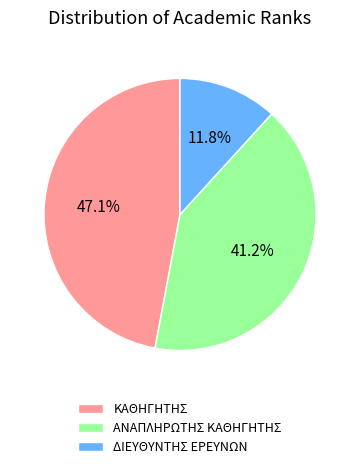

To the nearest percent, what portion does ΑΝΑΠΛΗΡΩΤΗΣ ΚΑΘΗΓΗΤΗΣ represent?

41%